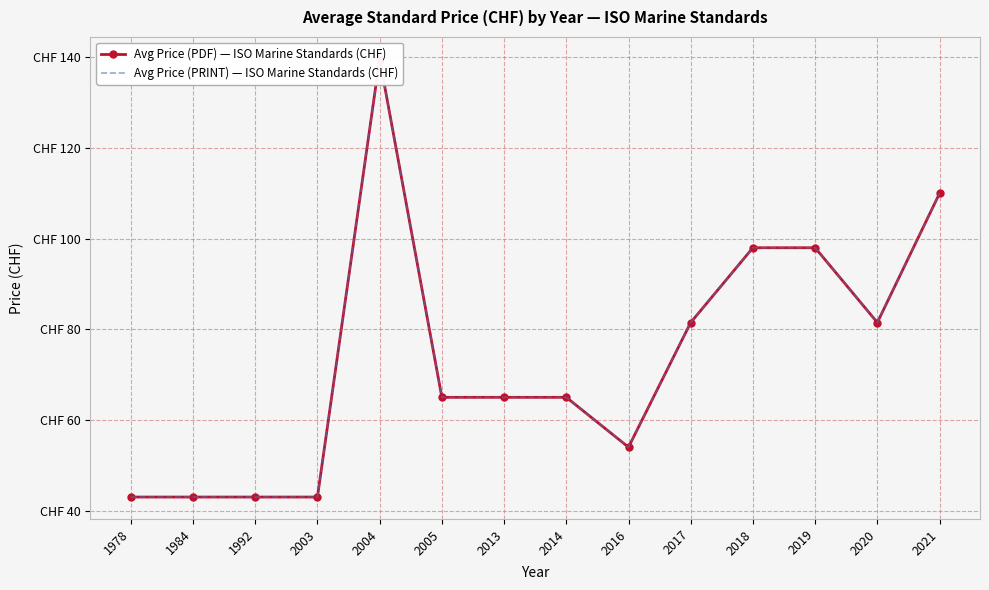

What is the sum of the Avg Price (PRINT) — ISO Marine Standards (CHF) values at 1992 and 1984?

86.0